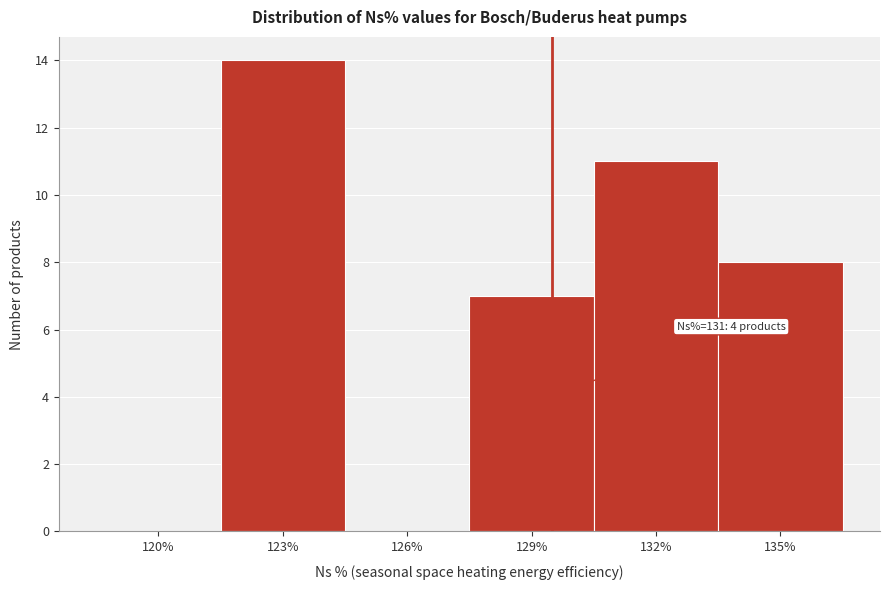

Reading left to right, list all the values displayed in this chart.

120%=0	123%=14	126%=0	129%=7	132%=11	135%=8